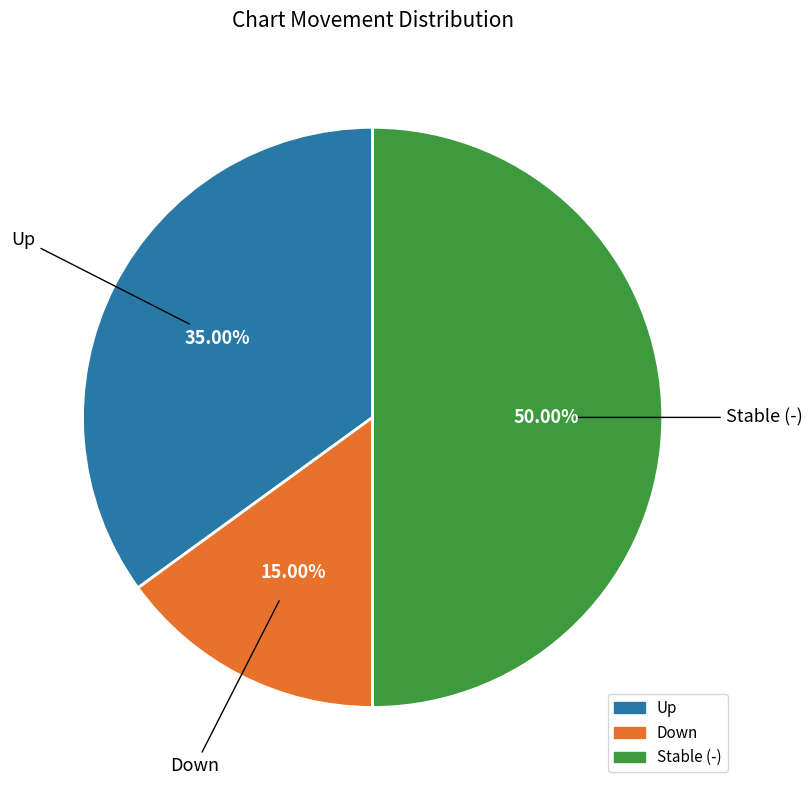

To the nearest percent, what is the difference between the largest and smallest slice percentages?

35%